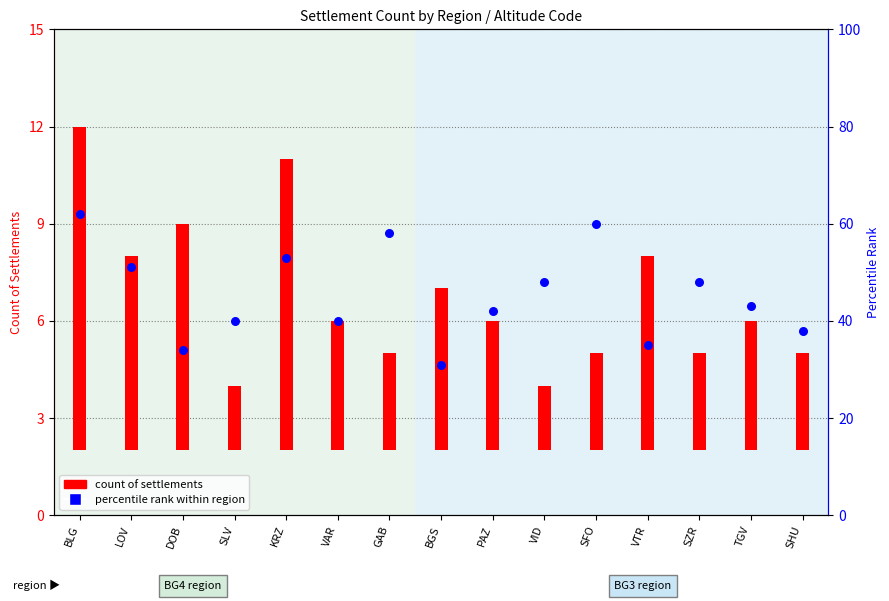

Which series reaches the minimum Y coordinate?

count of settlements